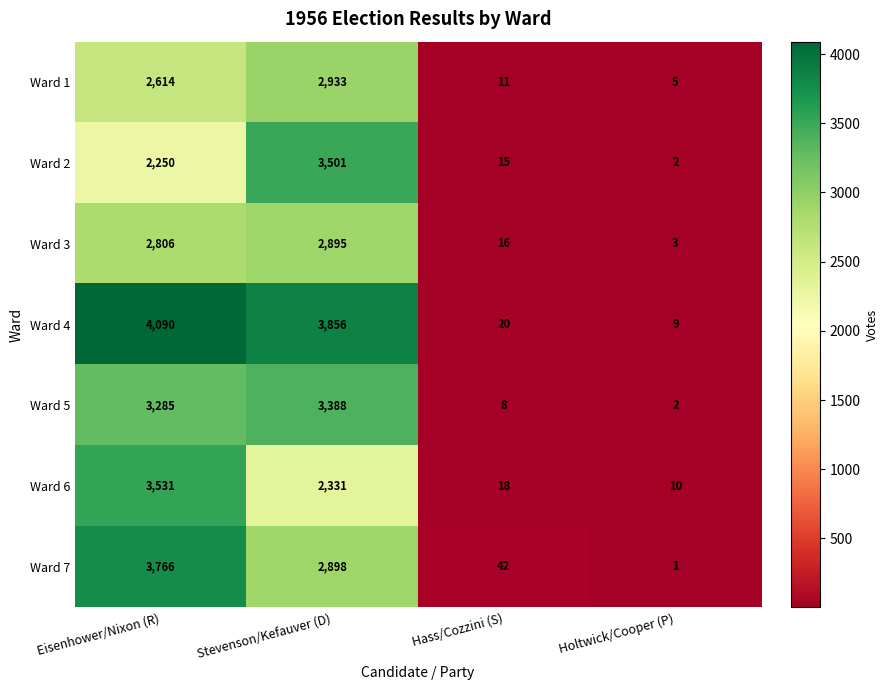

Reading left to right, transcribe all the data shown in this chart.

Ward 1: 2614	2933	11	5
Ward 2: 2250	3501	15	2
Ward 3: 2806	2895	16	3
Ward 4: 4090	3856	20	9
Ward 5: 3285	3388	8	2
Ward 6: 3531	2331	18	10
Ward 7: 3766	2898	42	1